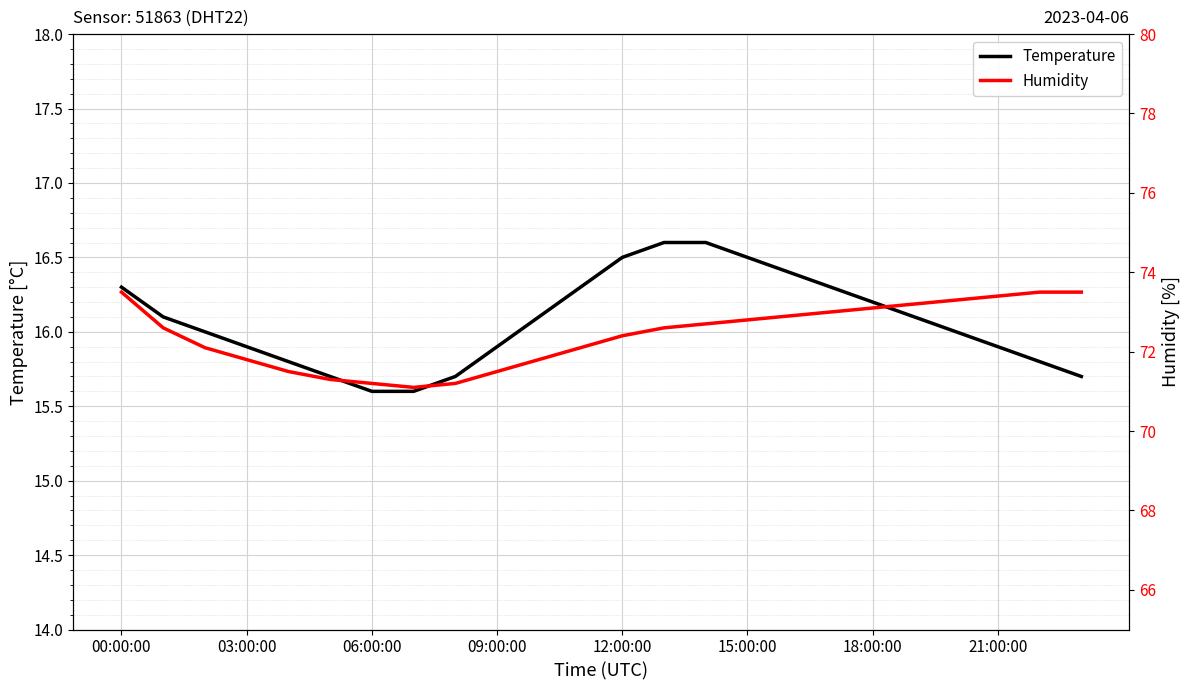

How many data points in Temperature are less than 16?

10